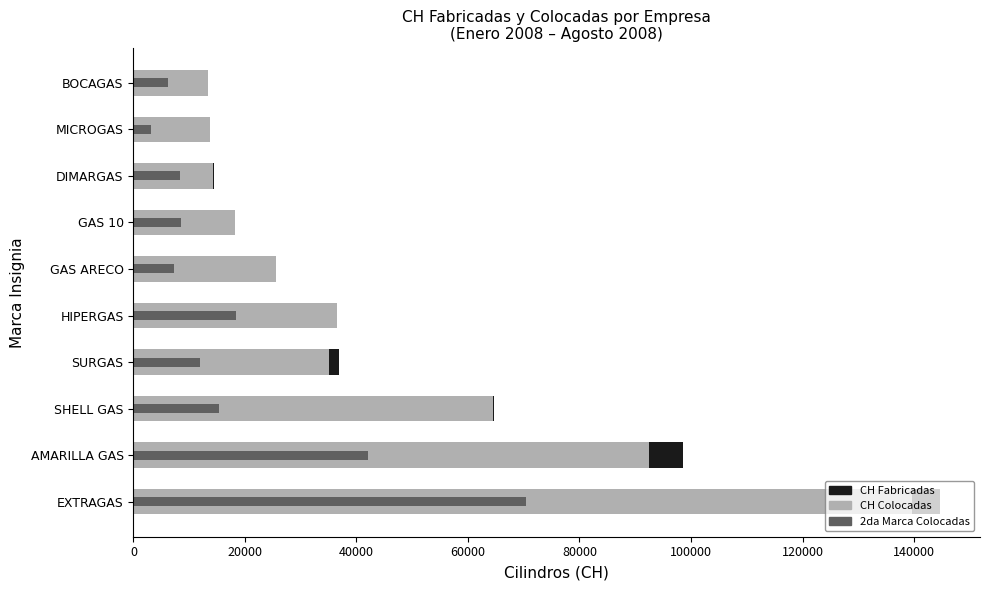

The value of 2da Marca Colocadas at AMARILLA GAS is 42040. True or false?

True